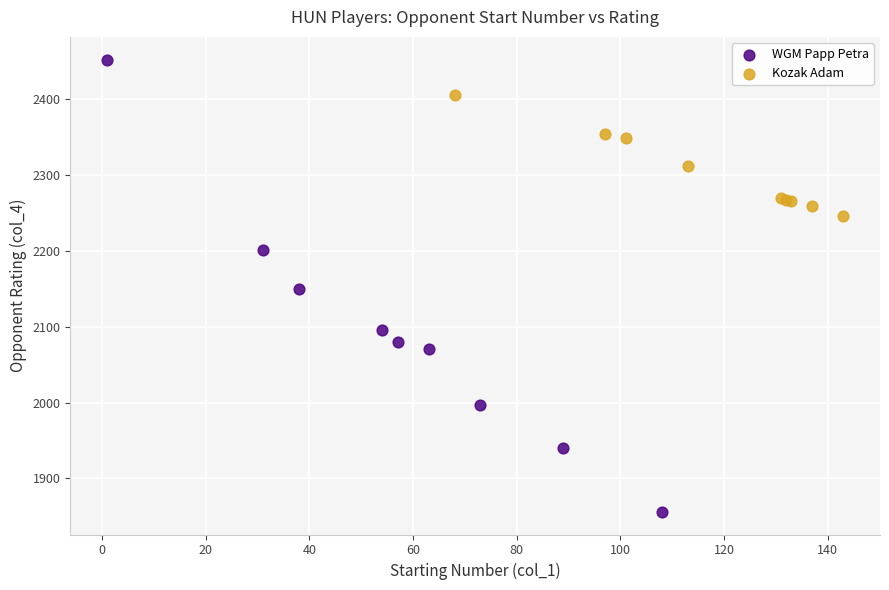

Which series contains the highest Y value?

WGM Papp Petra